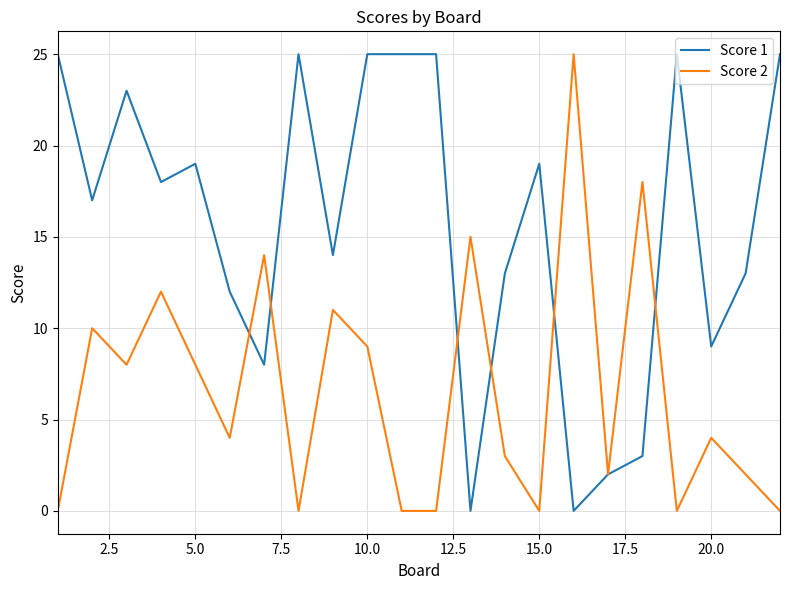

What is the maximum value shown in the chart?

25